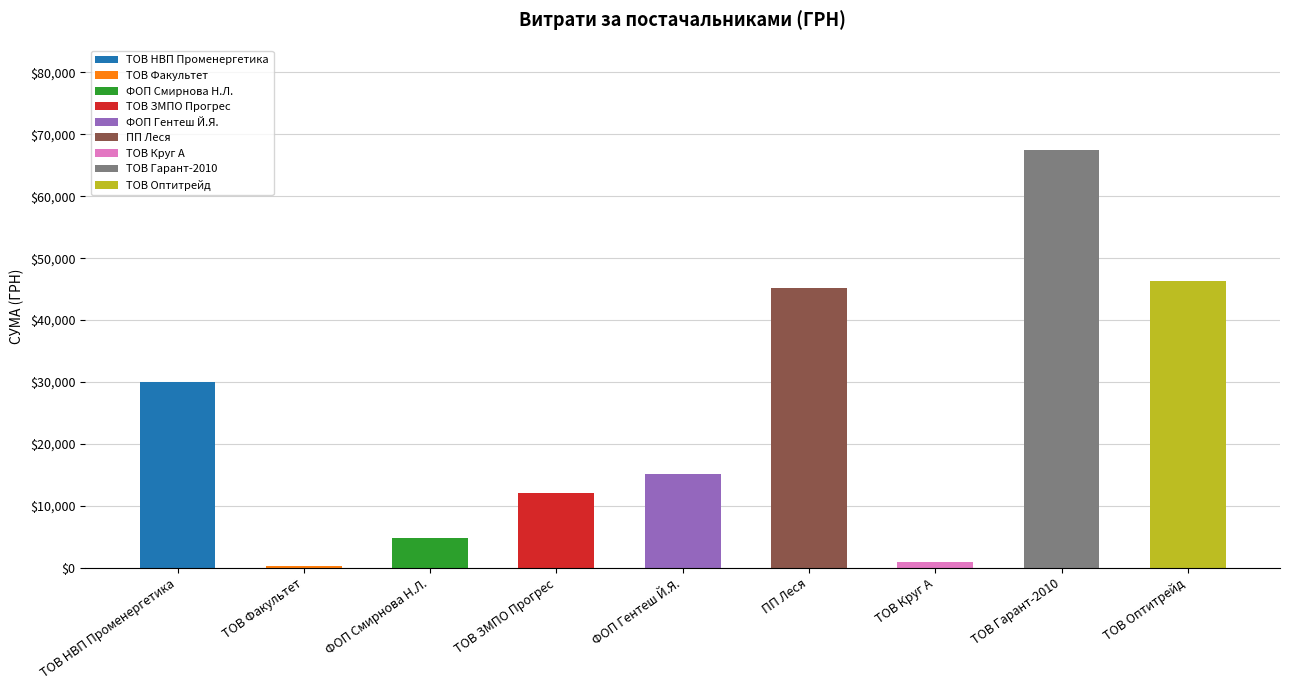

The chart shows a value of 30016.8 at ТОВ "НВП "Променергетика". True or false?

True